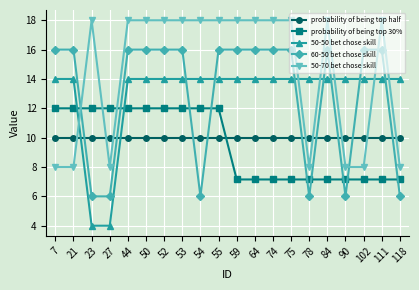

What are all the series names shown in the legend?

probability of being top half, probability of being top 30%, 50-50 bet chose skill, 60-50 bet chose skill, 50-70 bet chose skill